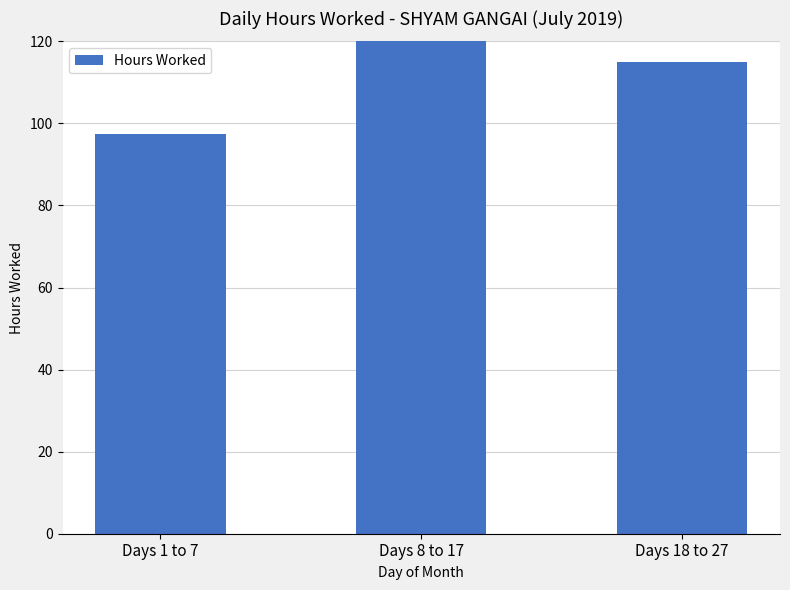

Rank the categories by value from highest to lowest.

Days 8 to 17, Days 18 to 27, Days 1 to 7